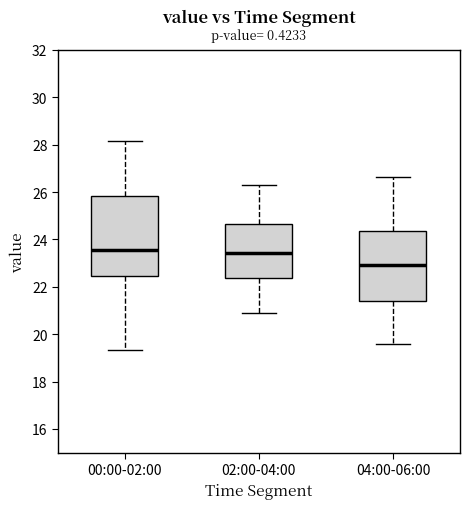

Reading left to right, read every box against the y-axis: the position of its median line, the range the box covers, and the ends of its whiskers. The values are not printed on the chart, so give them approximately, as read against the axis.

00:00-02:00: median 23.6, box 22.4 to 25.8, whiskers 19.4 to 28.2
02:00-04:00: median 23.4, box 22.4 to 24.6, whiskers 20.8 to 26.4
04:00-06:00: median 23.0, box 21.4 to 24.4, whiskers 19.6 to 26.6